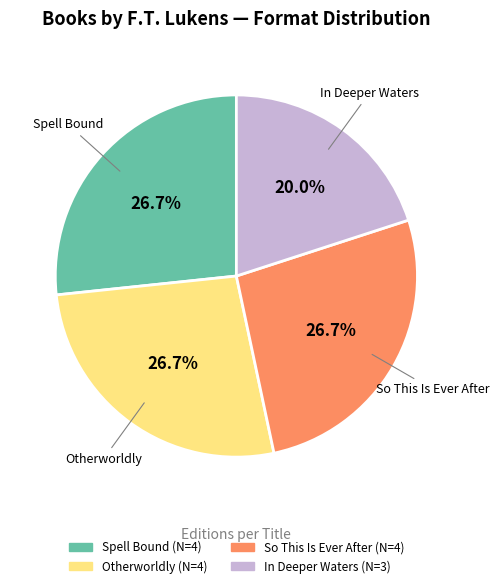

Which category has the smallest portion of the pie?

In Deeper Waters